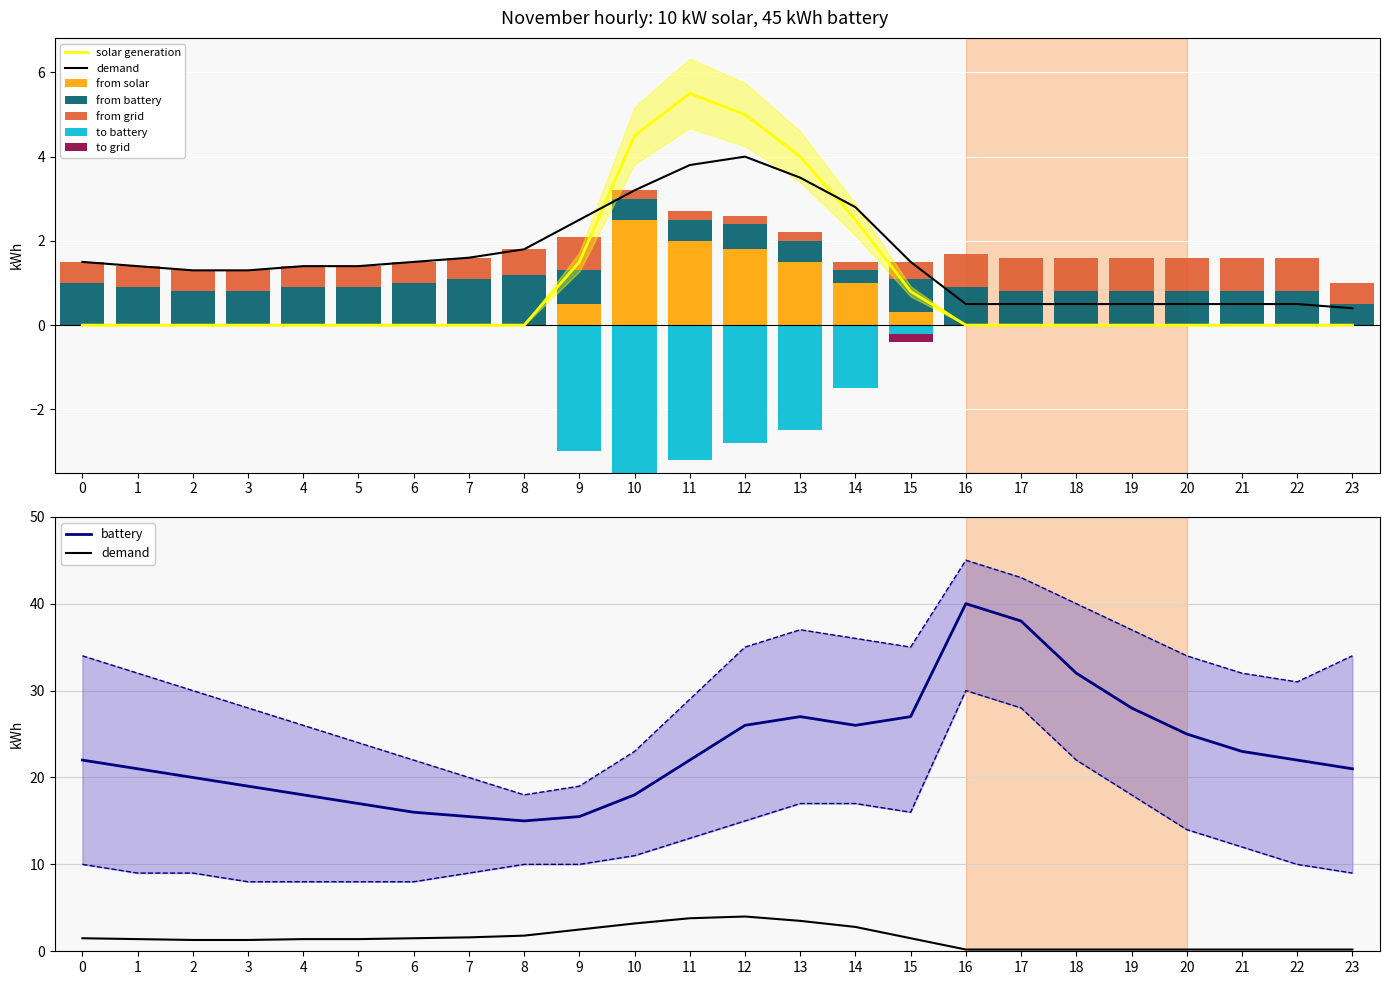

At which label does battery_mean first exceed 22?

12